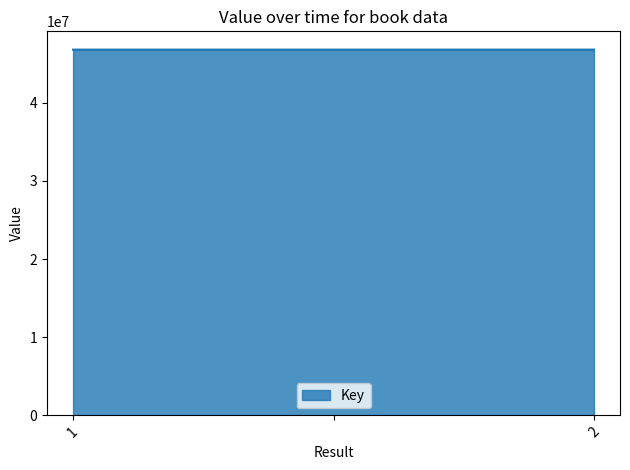

What is the sum of all values?

140370224